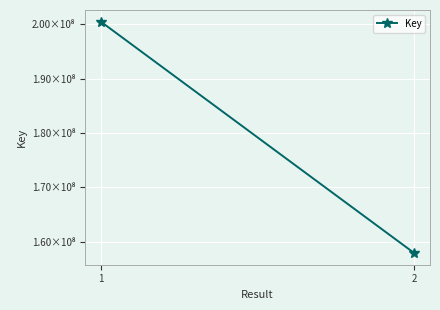

Reading left to right, extract all data points from this chart.

1=200474863	2=157911568